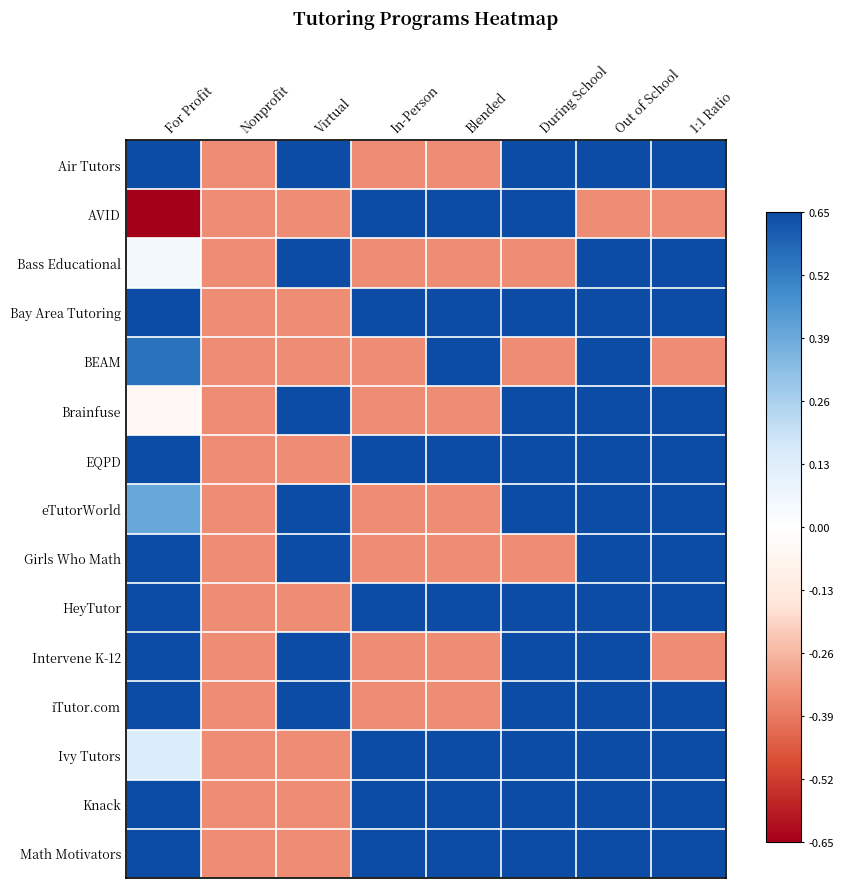

Reading left to right, transcribe all the data shown in this chart.

Air Tutors: For Profit=0.8	Nonprofit=-0.3	Virtual=0.7	In-Person=-0.3	Blended=-0.3	During School=0.7	Out of School=0.7	1:1 Ratio=0.7
AVID: For Profit=-1.0	Nonprofit=-0.3	Virtual=-0.3	In-Person=0.7	Blended=0.7	During School=0.7	Out of School=-0.3	1:1 Ratio=-0.3
Bass Educational: For Profit=0.1	Nonprofit=-0.3	Virtual=0.7	In-Person=-0.3	Blended=-0.3	During School=-0.3	Out of School=0.7	1:1 Ratio=0.7
Bay Area Tutoring: For Profit=0.6	Nonprofit=-0.3	Virtual=-0.3	In-Person=0.7	Blended=0.7	During School=0.7	Out of School=0.7	1:1 Ratio=0.7
BEAM: For Profit=0.6	Nonprofit=-0.3	Virtual=-0.3	In-Person=-0.3	Blended=0.7	During School=-0.3	Out of School=0.7	1:1 Ratio=-0.3
Brainfuse: For Profit=-0.1	Nonprofit=-0.3	Virtual=0.7	In-Person=-0.3	Blended=-0.3	During School=0.7	Out of School=0.7	1:1 Ratio=0.7
EQPD: For Profit=1.0	Nonprofit=-0.3	Virtual=-0.3	In-Person=0.7	Blended=0.7	During School=0.7	Out of School=0.7	1:1 Ratio=0.7
eTutorWorld: For Profit=0.4	Nonprofit=-0.3	Virtual=0.7	In-Person=-0.3	Blended=-0.3	During School=0.7	Out of School=0.7	1:1 Ratio=0.7
Girls Who Math: For Profit=0.9	Nonprofit=-0.3	Virtual=0.7	In-Person=-0.3	Blended=-0.3	During School=-0.3	Out of School=0.7	1:1 Ratio=0.7
HeyTutor: For Profit=0.6	Nonprofit=-0.3	Virtual=-0.3	In-Person=0.7	Blended=0.7	During School=0.7	Out of School=0.7	1:1 Ratio=0.7
Intervene K-12: For Profit=0.9	Nonprofit=-0.3	Virtual=0.7	In-Person=-0.3	Blended=-0.3	During School=0.7	Out of School=0.7	1:1 Ratio=-0.3
iTutor.com: For Profit=0.6	Nonprofit=-0.3	Virtual=0.7	In-Person=-0.3	Blended=-0.3	During School=0.7	Out of School=0.7	1:1 Ratio=0.7
Ivy Tutors: For Profit=0.1	Nonprofit=-0.3	Virtual=-0.3	In-Person=0.7	Blended=0.7	During School=0.7	Out of School=0.7	1:1 Ratio=0.7
Knack: For Profit=0.8	Nonprofit=-0.3	Virtual=-0.3	In-Person=0.7	Blended=0.7	During School=0.7	Out of School=0.7	1:1 Ratio=0.7
Math Motivators: For Profit=0.8	Nonprofit=-0.3	Virtual=-0.3	In-Person=0.7	Blended=0.7	During School=0.7	Out of School=0.7	1:1 Ratio=0.7